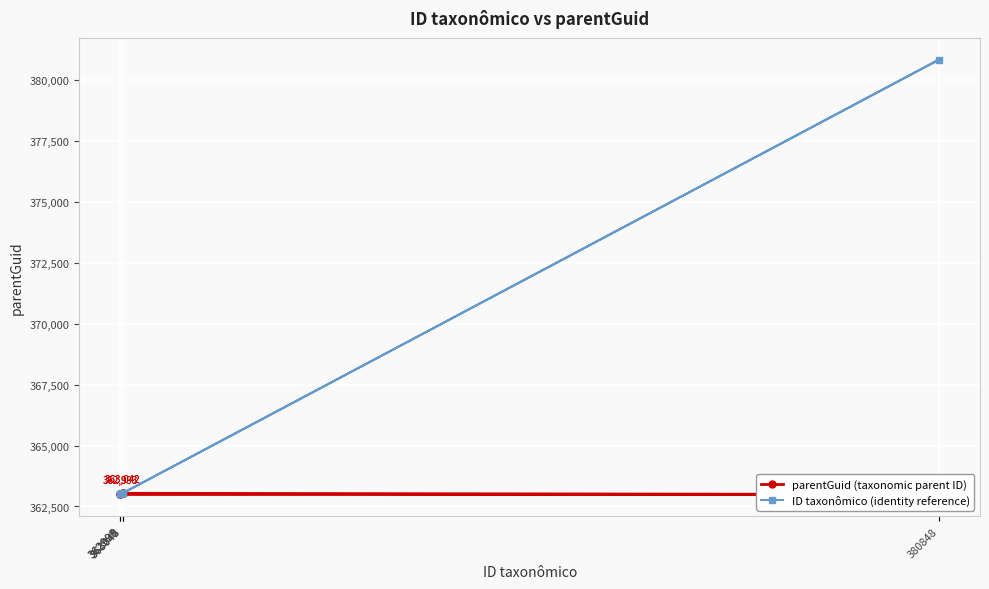

The value of ID taxonômico (identity reference) at 362999 is 530336. True or false?

False